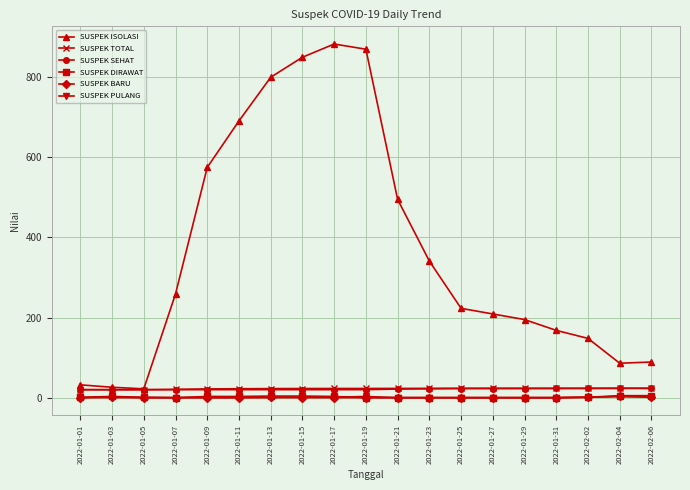

What is the average value of the SUSPEK SEHAT series?

21.2